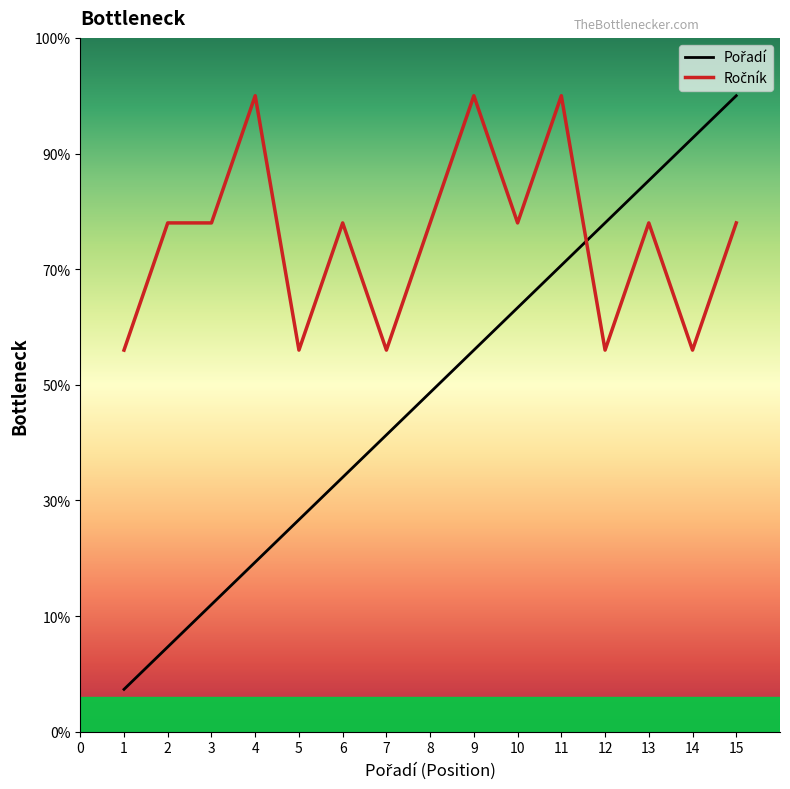

Between 4 and 5, which series saw the biggest shift?

Ročník